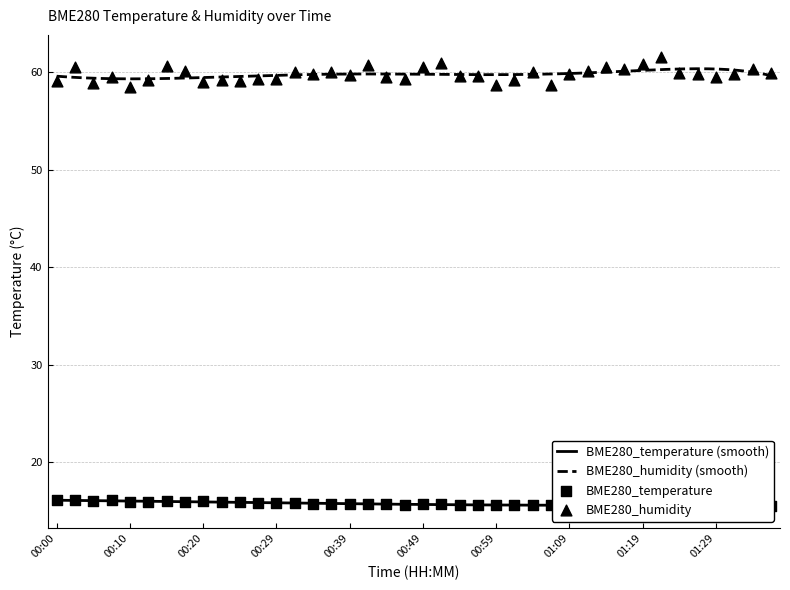

At which category is the sum across all series the highest?

01:22